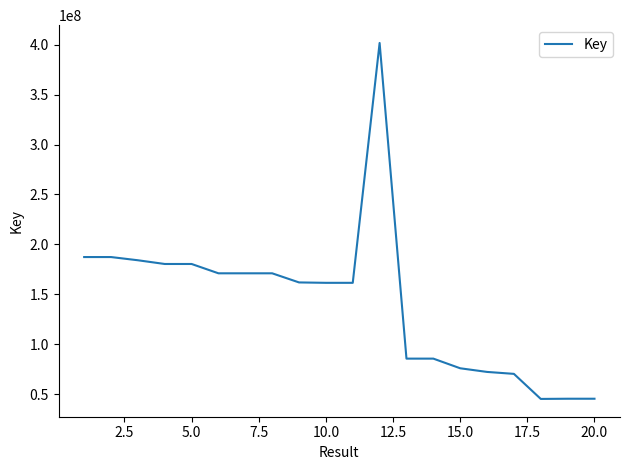

What is the maximum value shown in the chart?

401662599